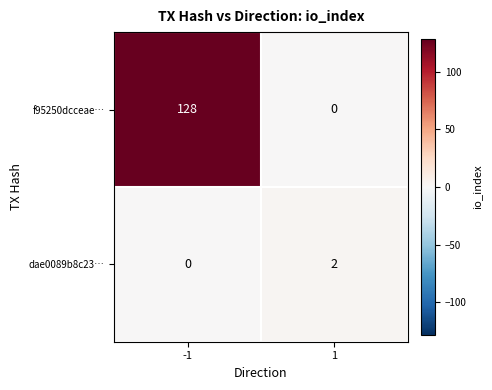

What is the difference between the highest and lowest values at -1?

128